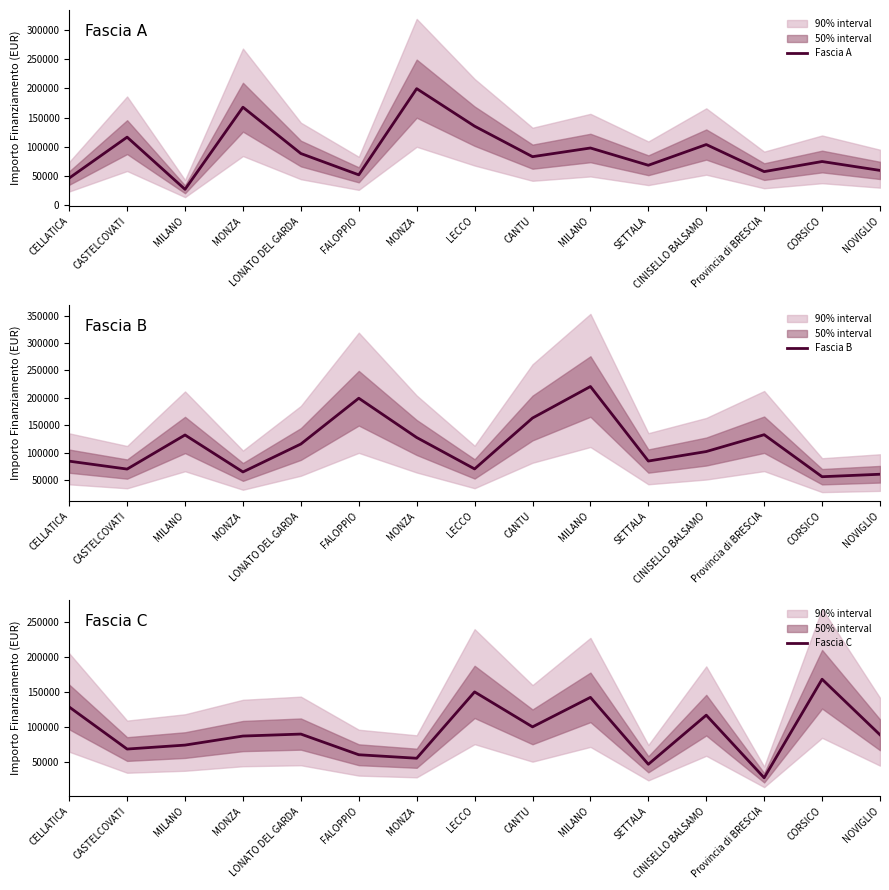

What is the sum of all Fascia B values?

1685341.1